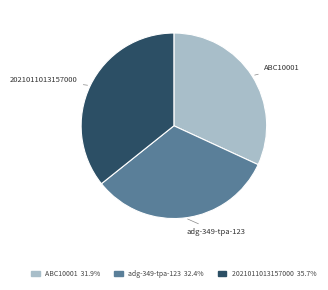

Is the sum of ABC10001 and 2021011013157000 greater than half?

Yes